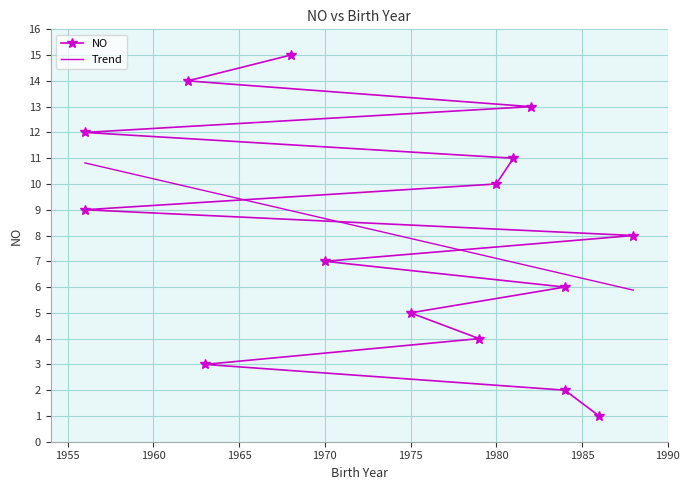

Rank the series by their average value, from lowest to highest.

NO, Trend